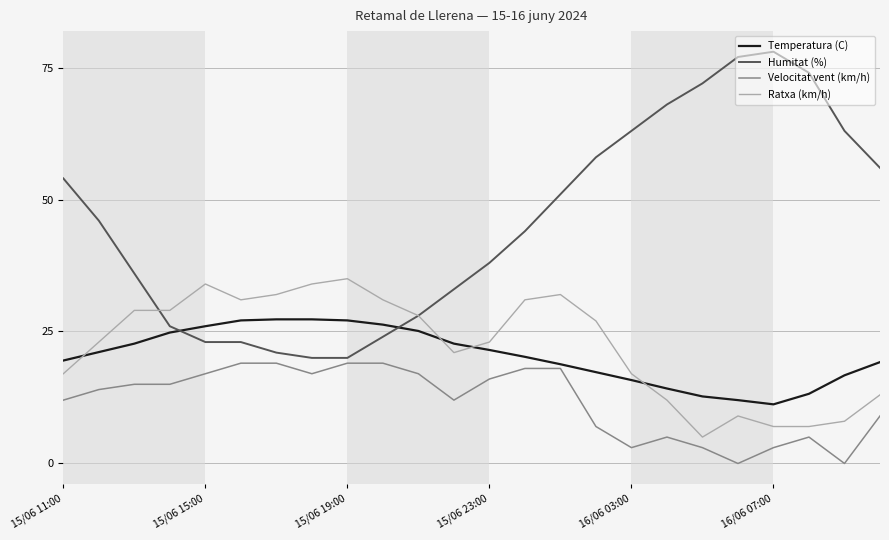

Which series has the largest total across all categories?

Humitat (%)